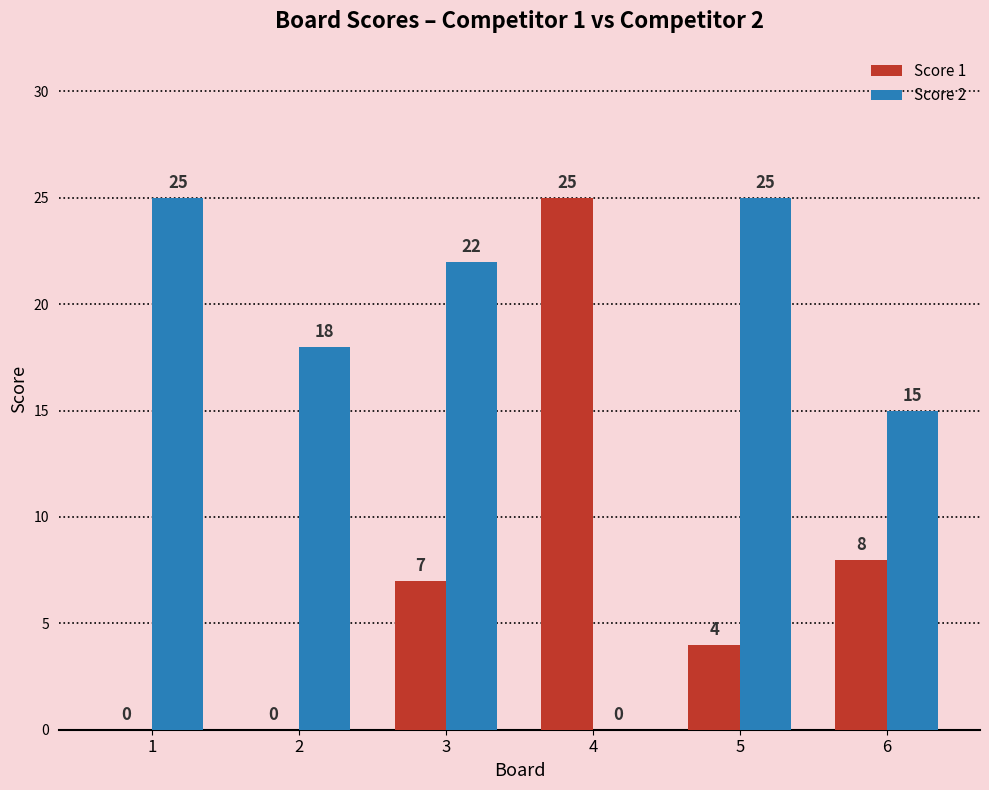

Read the Score 2 value at 3, to the nearest 5.

20